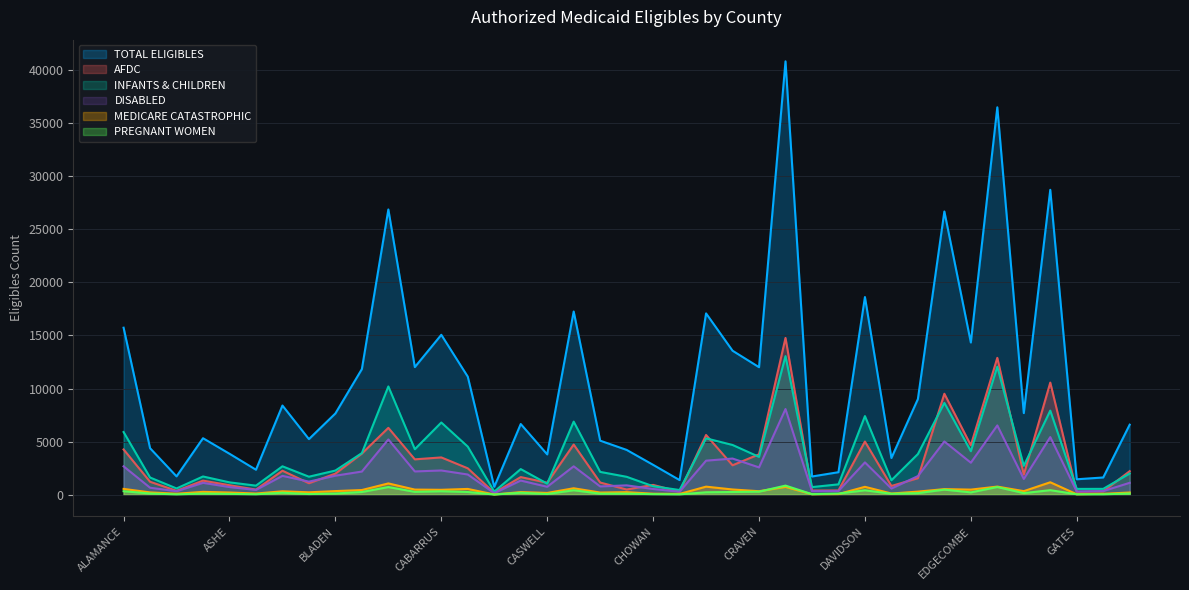

List the labels in order of DISABLED value, largest first.

CUMBERLAND, FORSYTH, GASTON, BUNCOMBE, DURHAM, COLUMBUS, CLEVELAND, DAVIDSON, EDGECOMBE, CATAWBA, ALAMANCE, CRAVEN, CABARRUS, BURKE, BRUNSWICK, CALDWELL, BLADEN, BEAUFORT, DUPLIN, FRANKLIN, CARTERET, BERTIE, GRANVILLE, ANSON, CHEROKEE, CHATHAM, CASWELL, ASHE, ALEXANDER, DAVIE, CHOWAN, AVERY, DARE, GRAHAM, CURRITUCK, ALLEGHANY, GATES, CLAY, CAMDEN